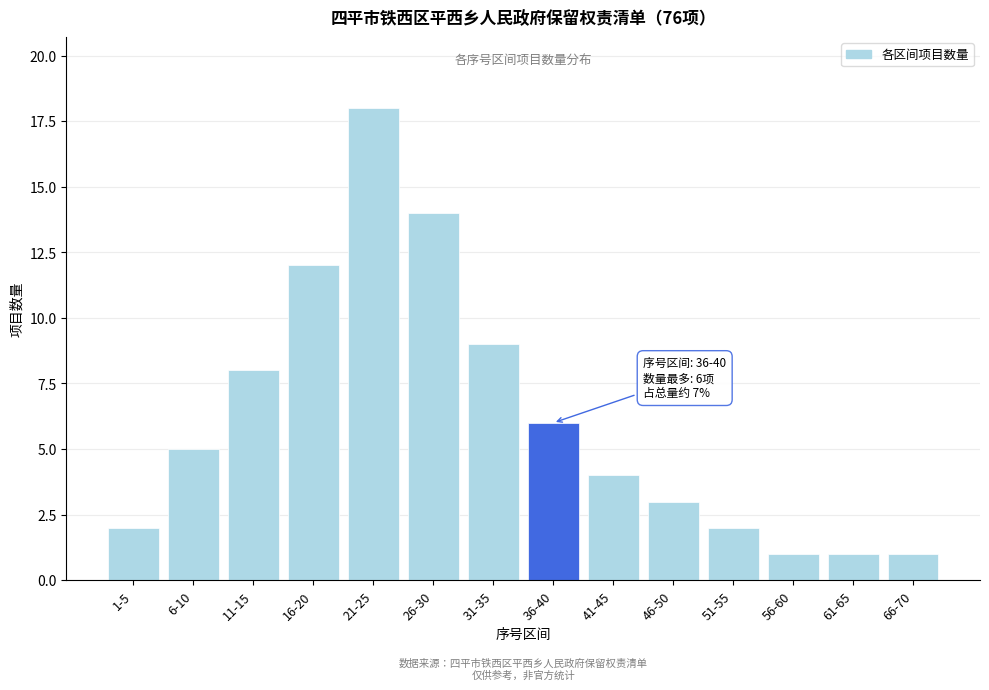

Reading right to left, list all the values displayed in this chart.

1	1	1	2	3	4	6	9	14	18	12	8	5	2